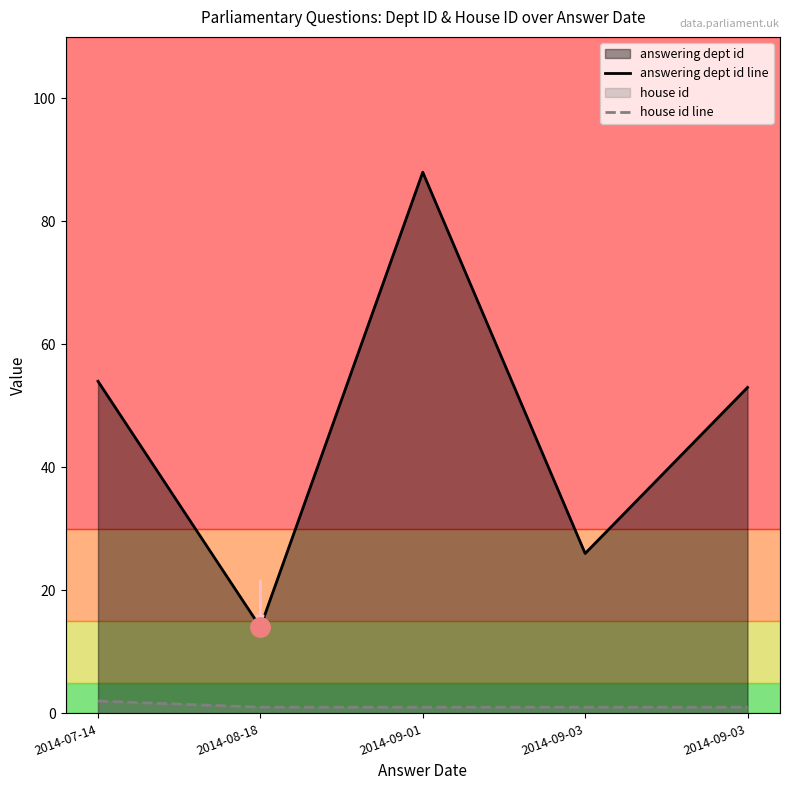

What is the total value across all series at 2014-09-03?

27